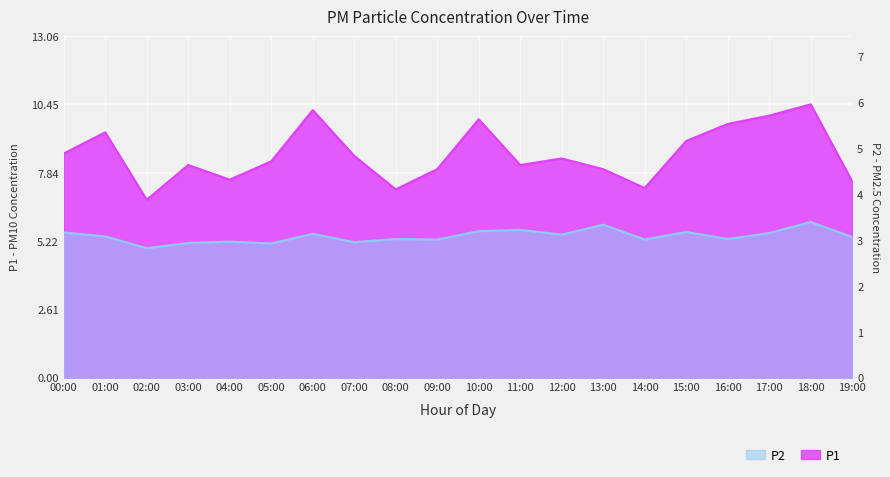

How many interior local peaks does the P1 series have?

6